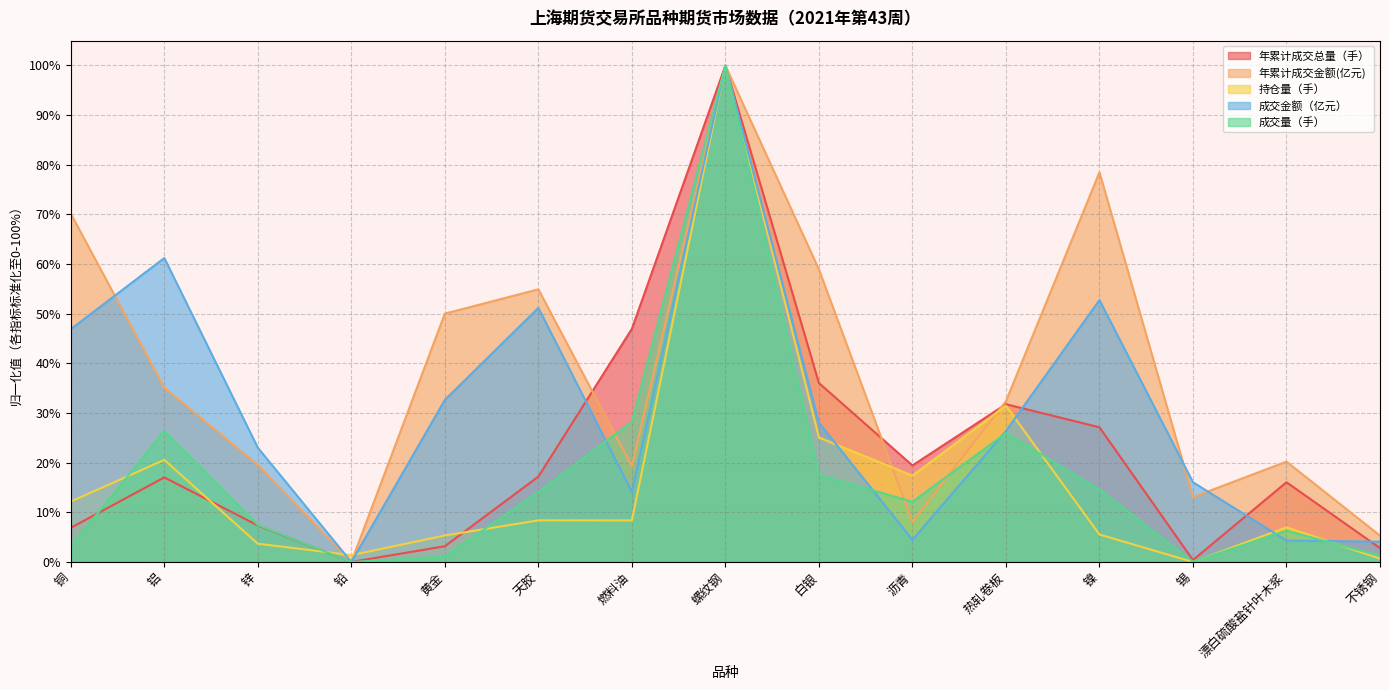

How many intersections are there between 成交量（手） and 年累计成交金额(亿元)?

3